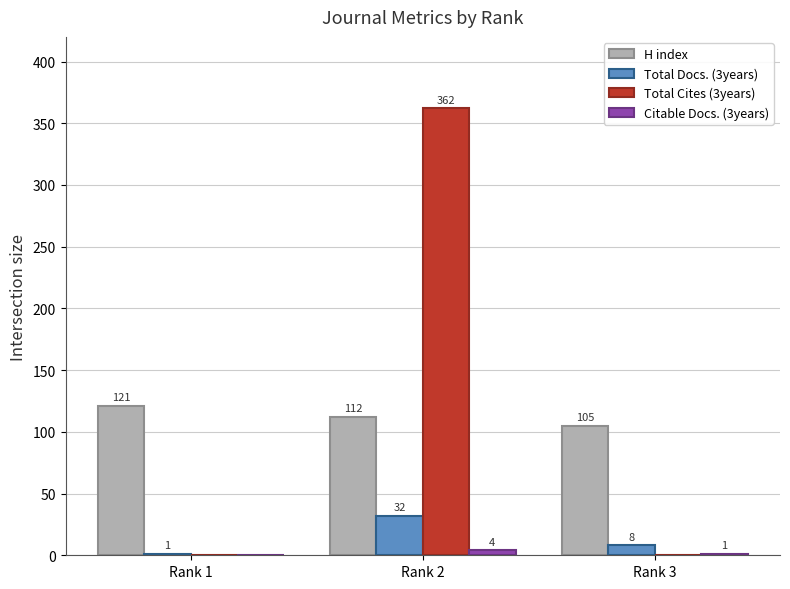

How many groups of bars are there?

3